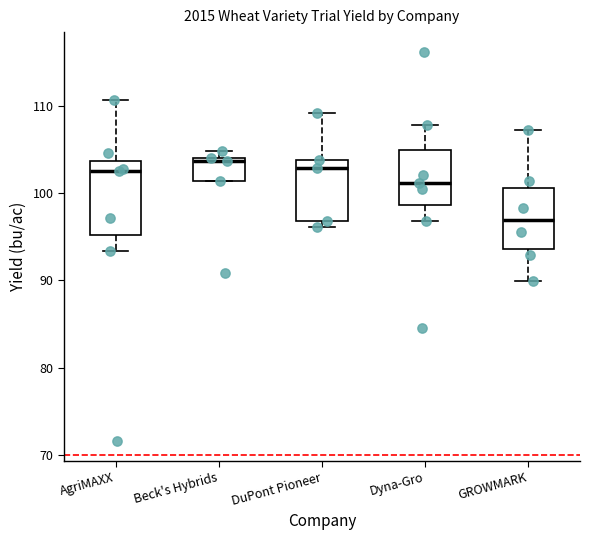

Where is the lower edge of the box for Beck's Hybrids on the y-axis? The values are not printed on the chart, so give them approximately, as read against the axis.

101